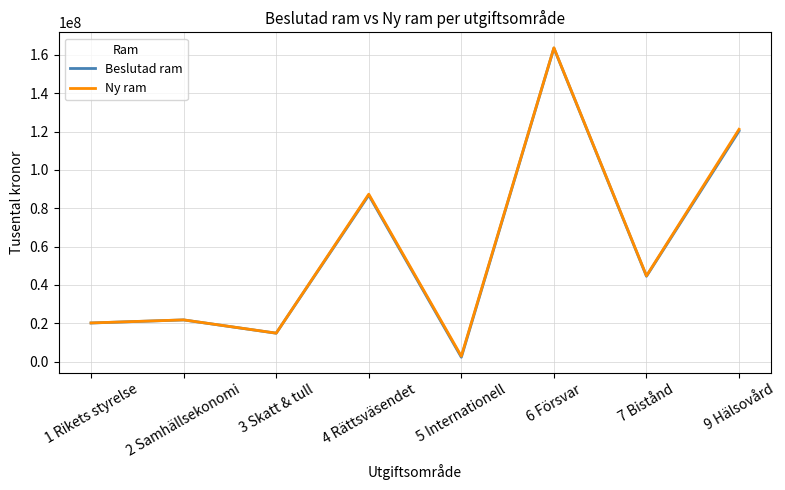

Which category has the lowest value across all series?

5 Internationell